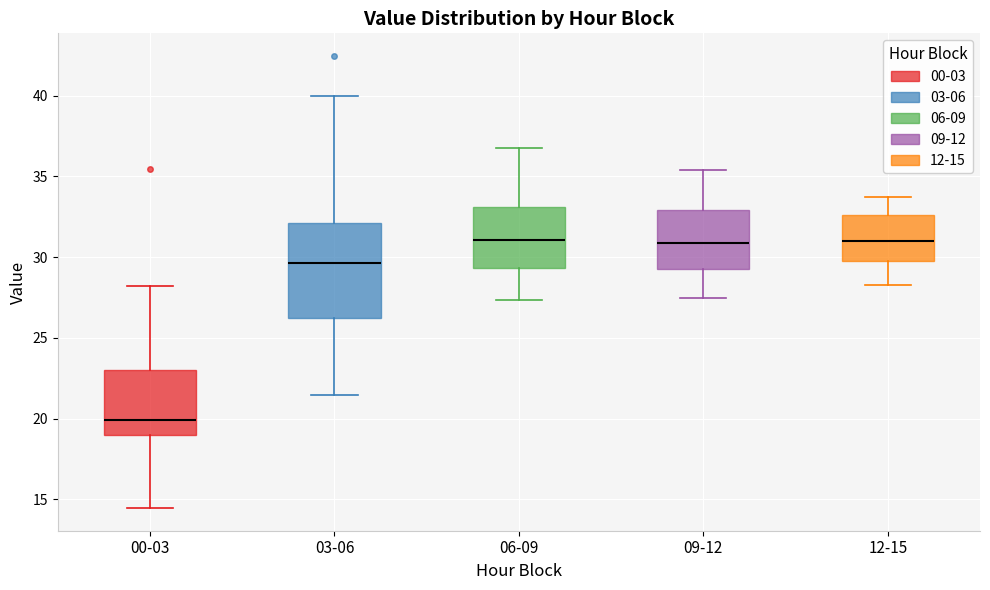

Where is the lower edge of the box for 03-06 on the y-axis? The values are not printed on the chart, so give them approximately, as read against the axis.

26.0